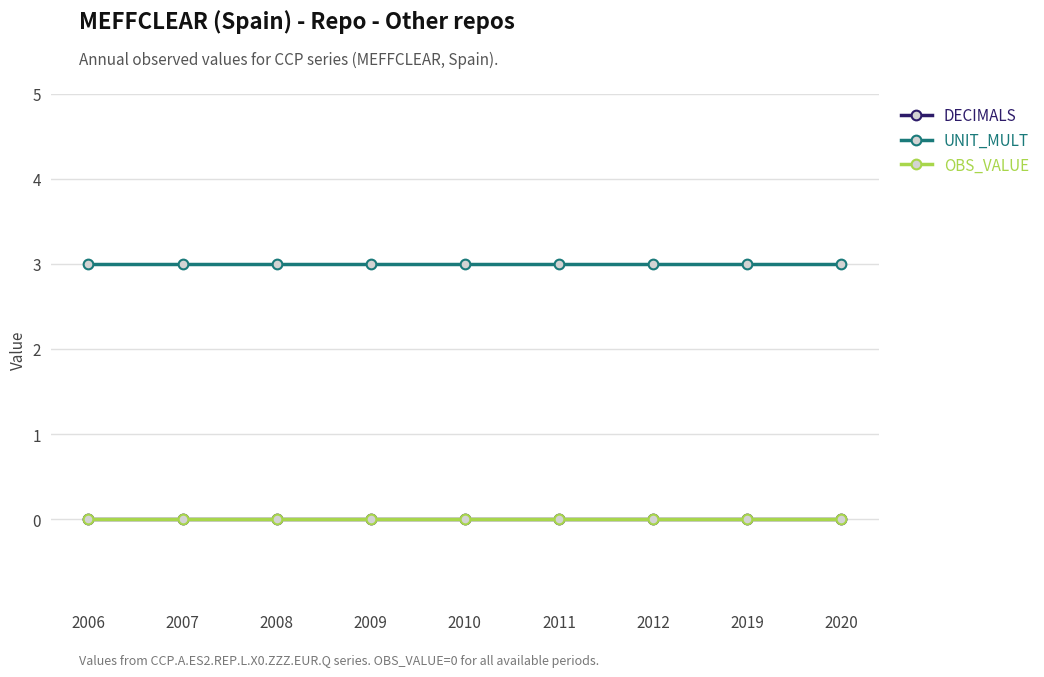

At which category is the sum across all series the highest?

2006